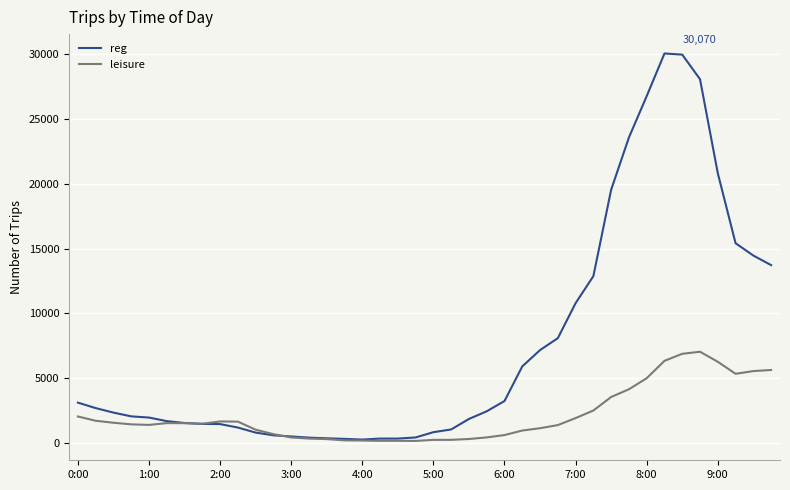

What is the difference between the second highest and minimum values in the reg series?

29741